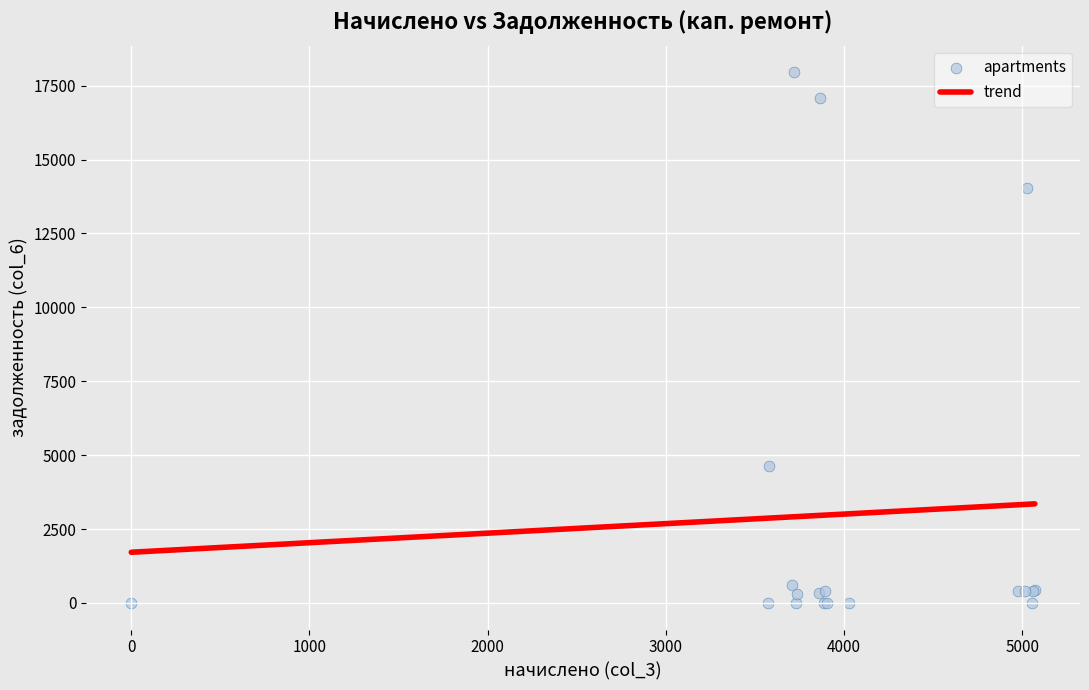

What Y value in the scatter plot is closest to 8980?

4634.8